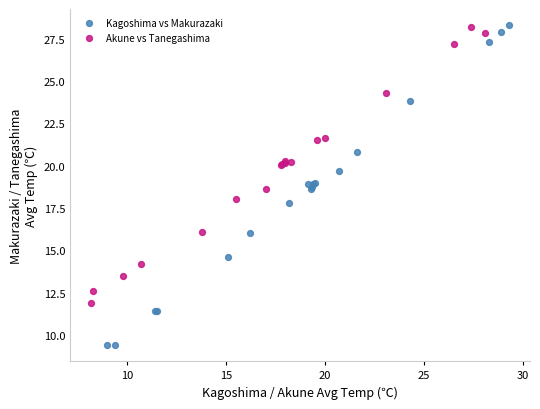

Which series reaches the minimum Y coordinate?

Kagoshima vs Makurazaki